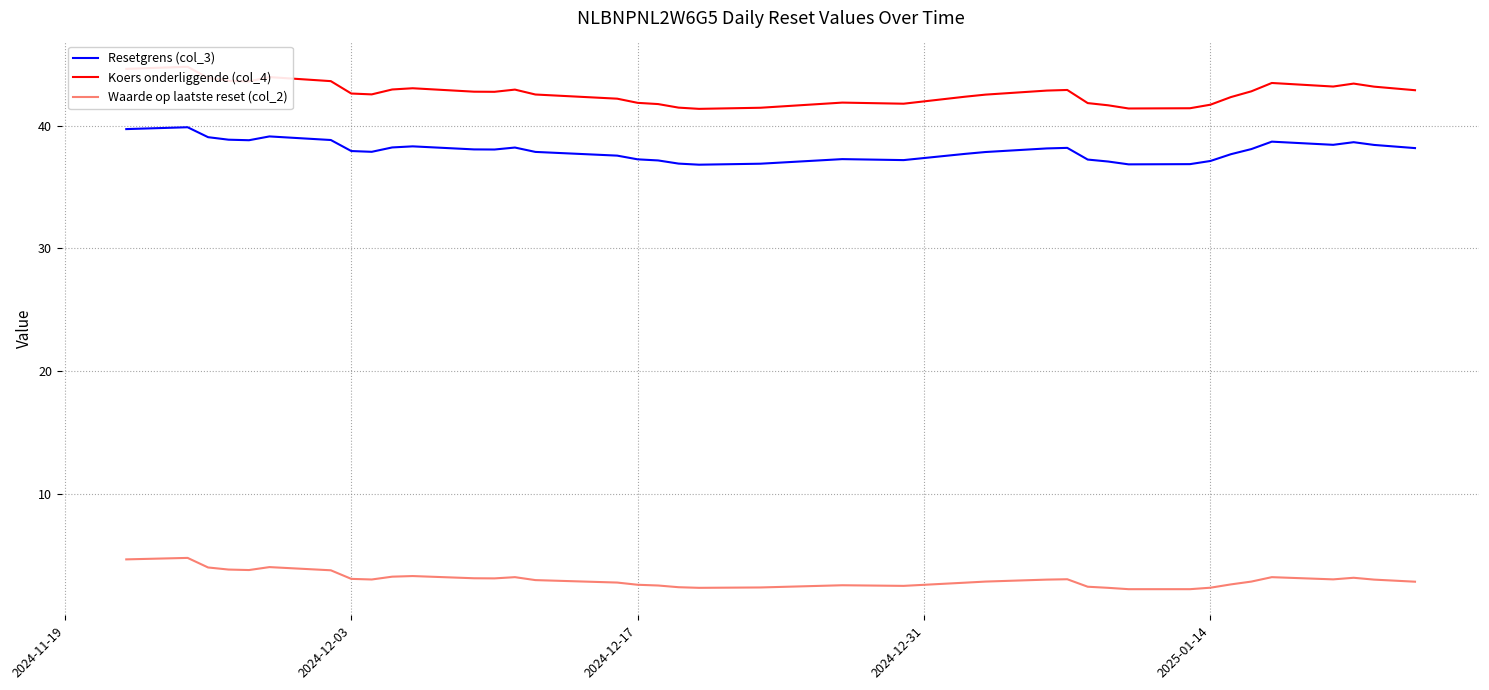

At how many categories does at least one series exceed 29?

39